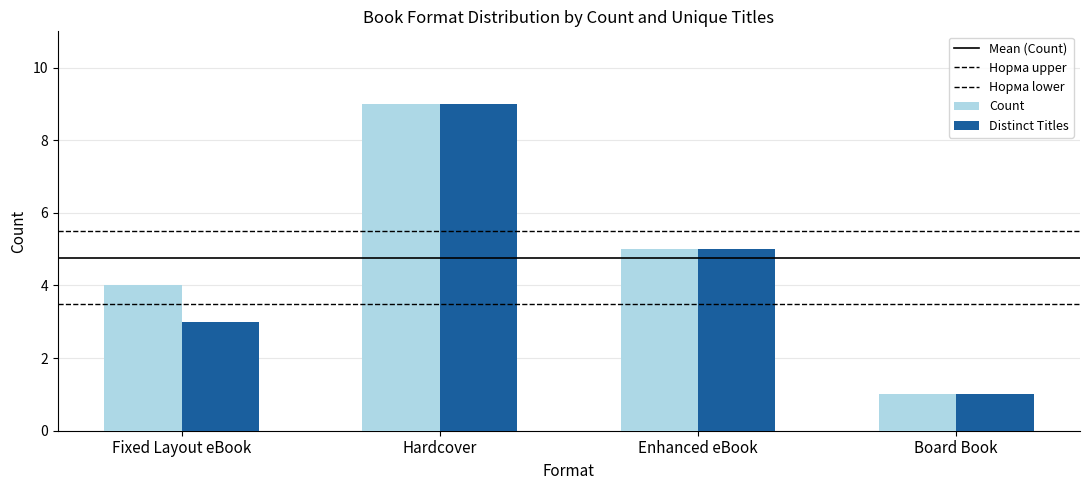

How many bars are there in total?

8